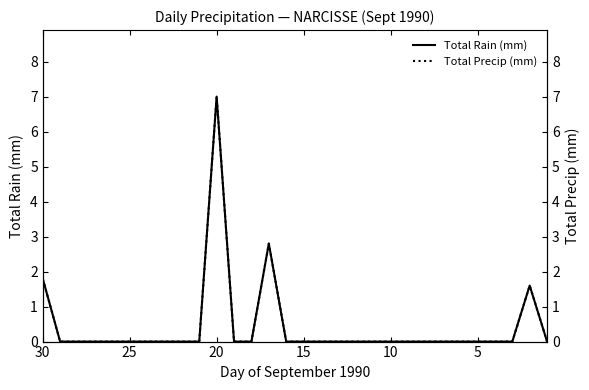

Is the value of Total Rain (mm) at 28 greater than the value of Total Precip (mm) at 22?

No